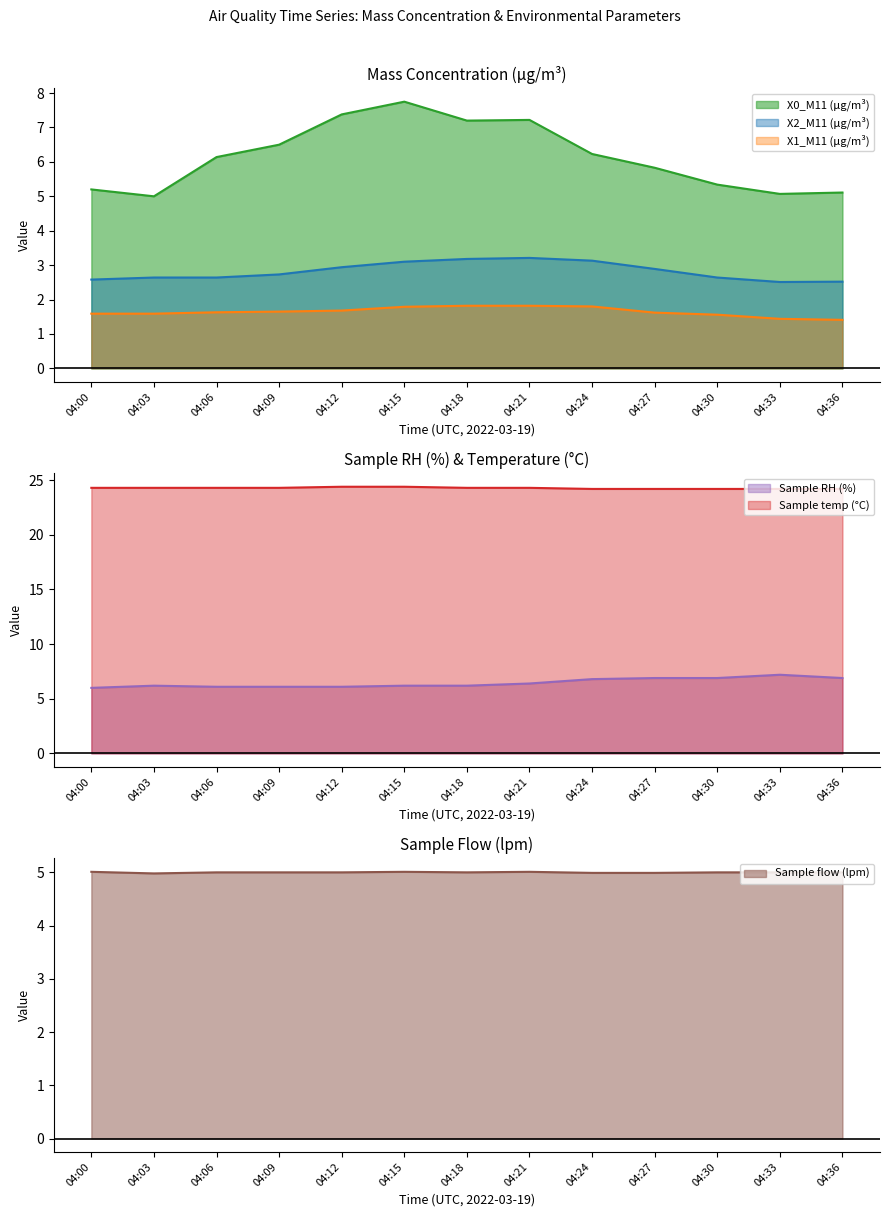

What is the value of the X2_M11 (μg/m³) point at the 8th from the left?

3.2